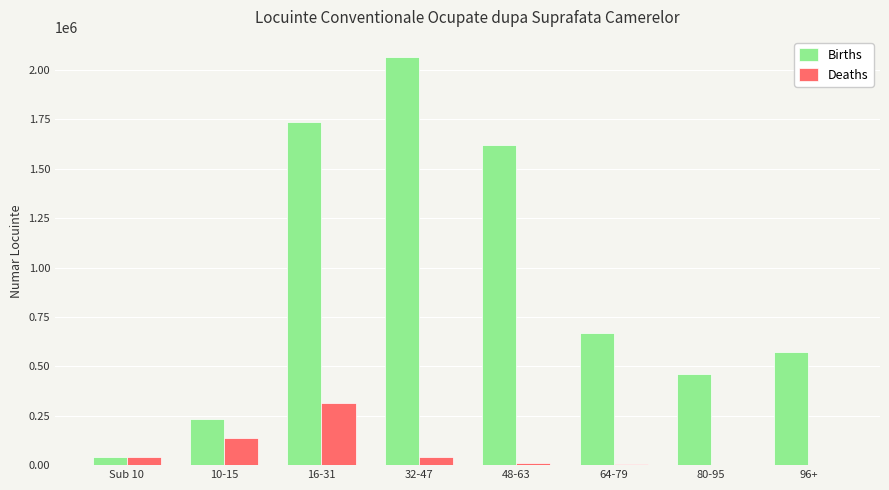

Is the value of Births at 48-63 greater than the value of Deaths at 96+?

Yes